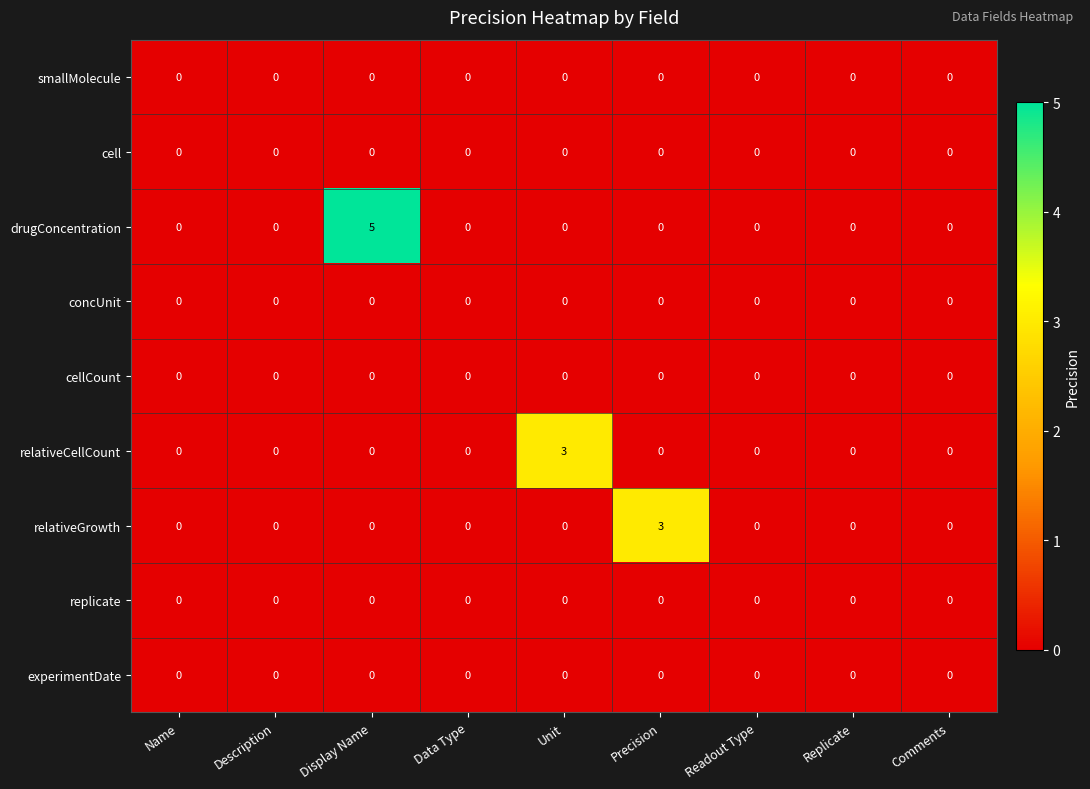

Count the number of data series in this chart.

9